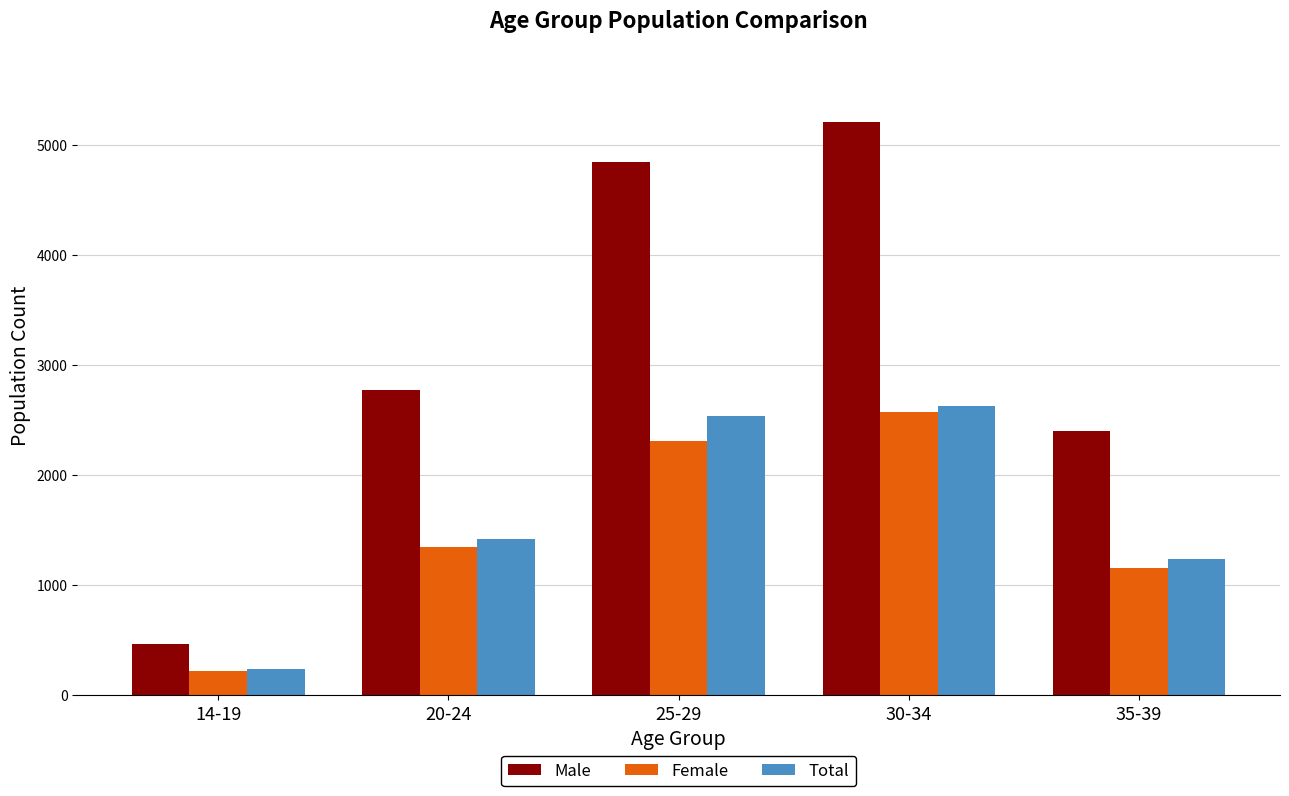

At 30-34, list the series in order from largest to smallest.

Male, Total, Female